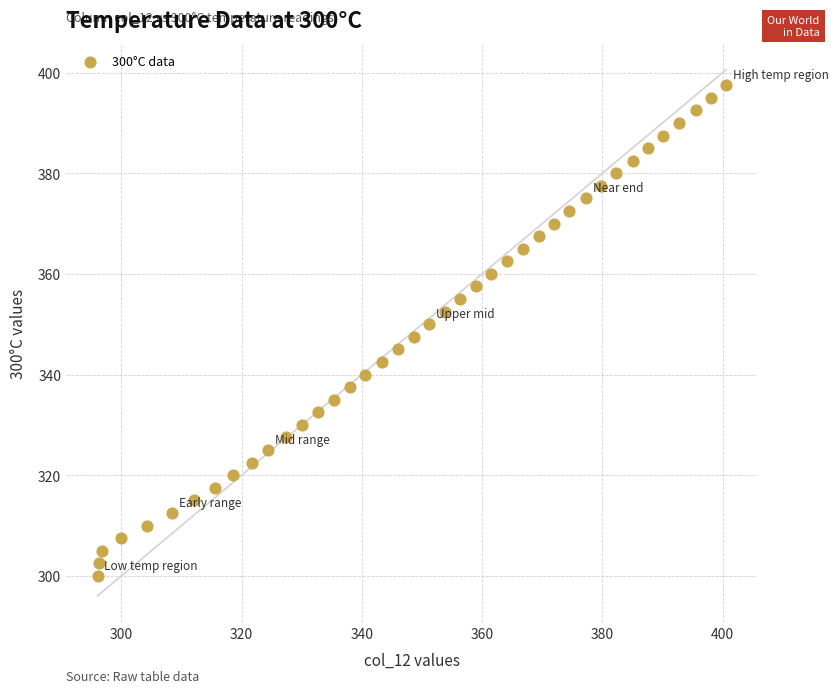

What is the range of X values (max minus min)?

104.5